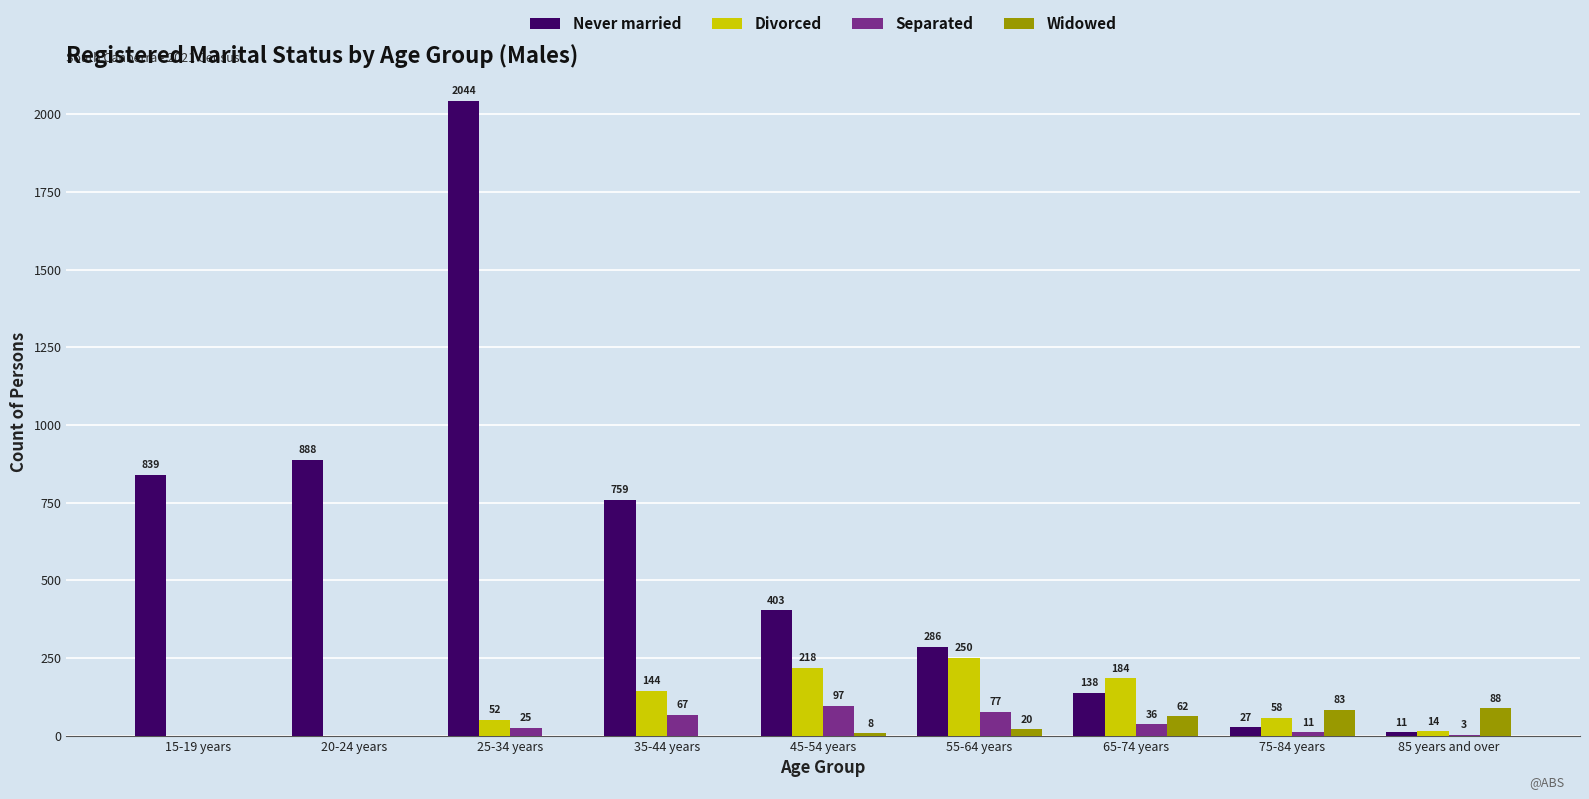

Reading left to right, list all the values displayed in this chart.

Never married: 839	888	2044	759	403	286	138	27	11
Divorced: 0	0	52	144	218	250	184	58	14
Separated: 0	0	25	67	97	77	36	11	3
Widowed: 0	0	0	0	8	20	62	83	88